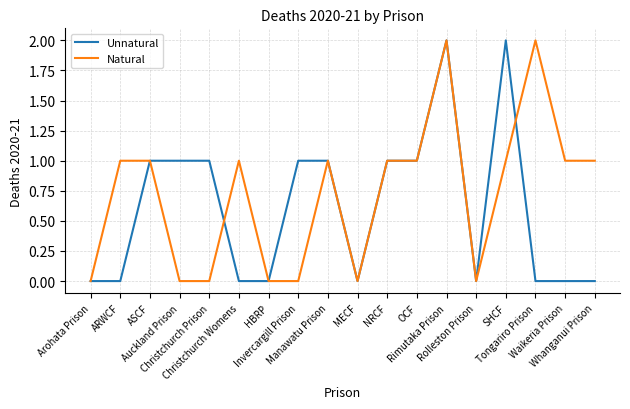

Which series ends up on top after the final intersection of Natural and Unnatural?

Natural